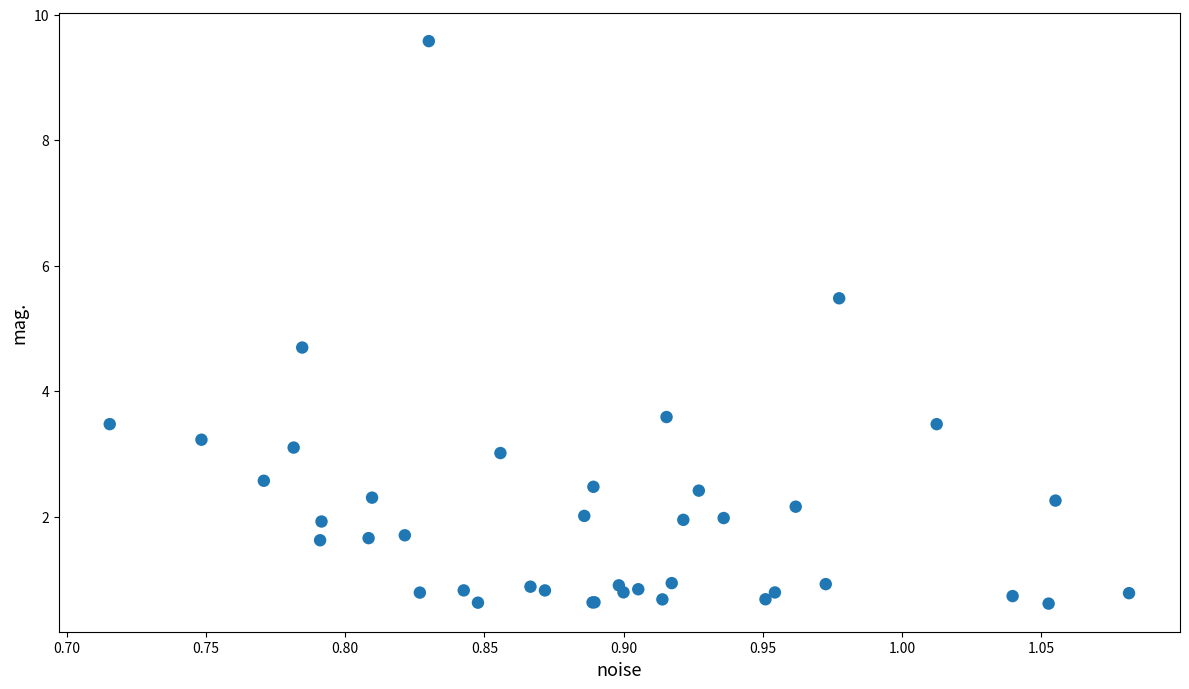

What Y value in the scatter plot is closest to 5?

4.7